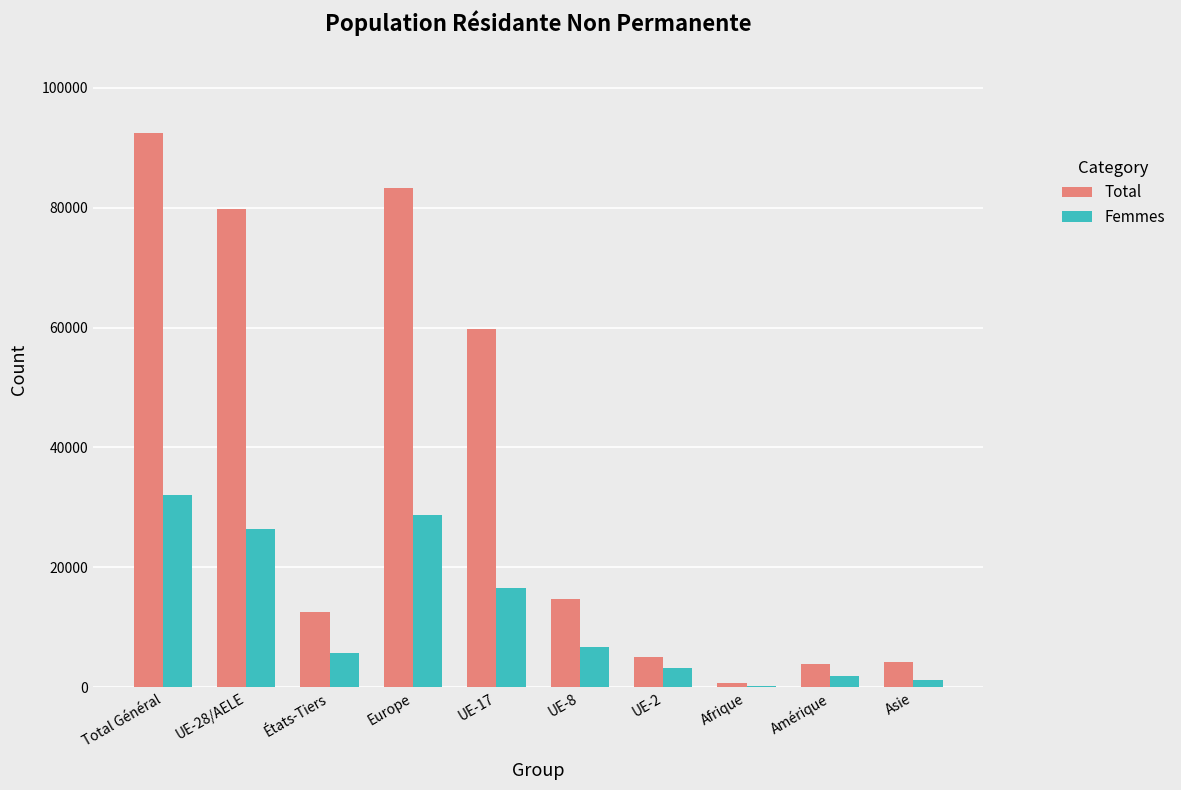

Which series has the largest total across all categories?

Total